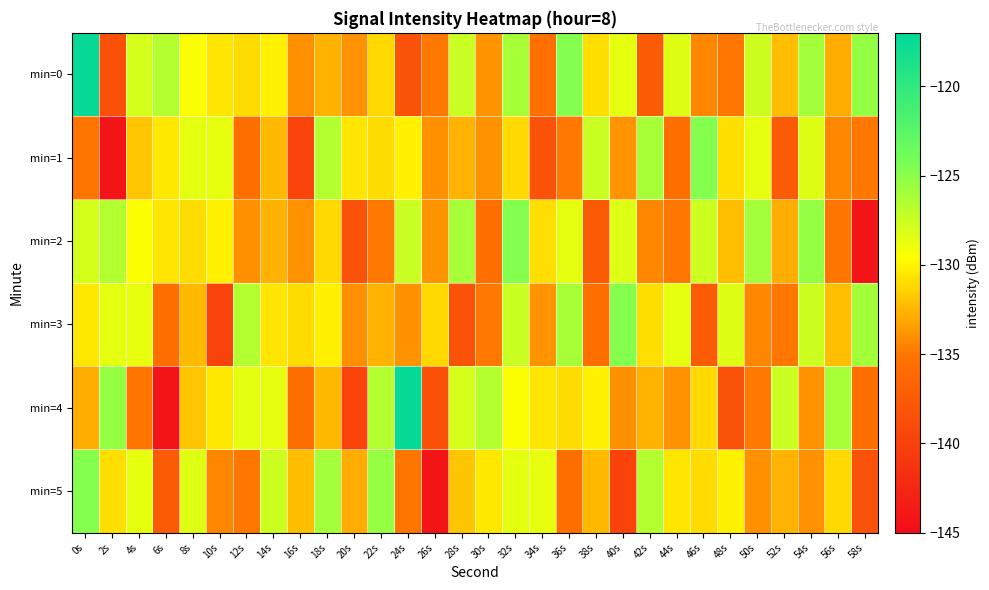

Between 22s and 44s, which is larger?

44s